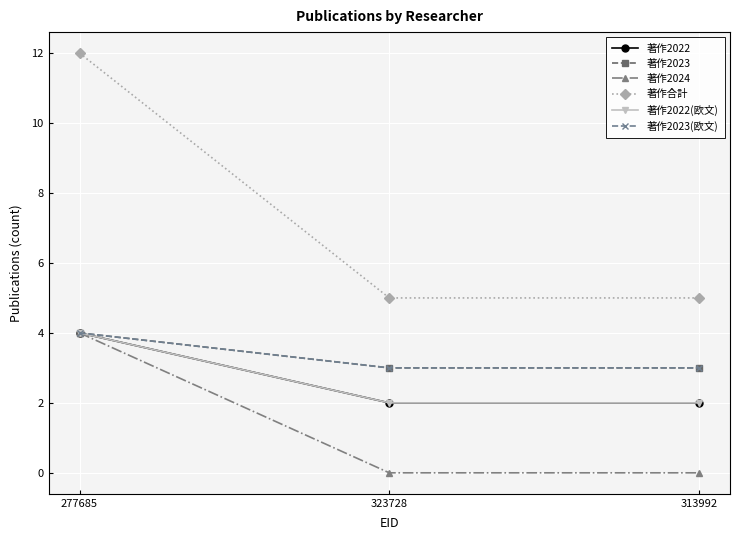

At which category is the sum across all series the highest?

277685